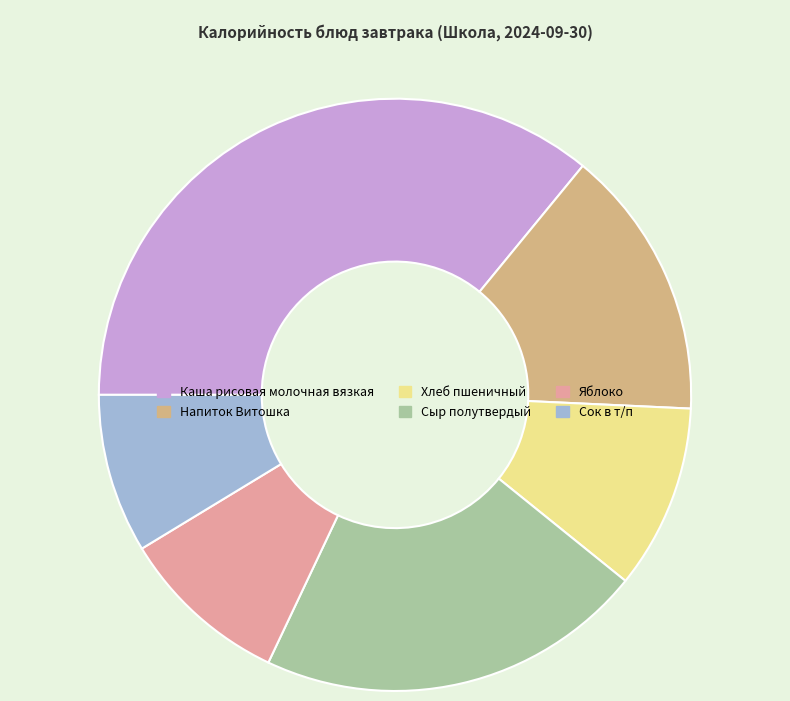

Do Каша рисовая молочная вязкая and Сок в т/п together represent more than half of the pie?

No